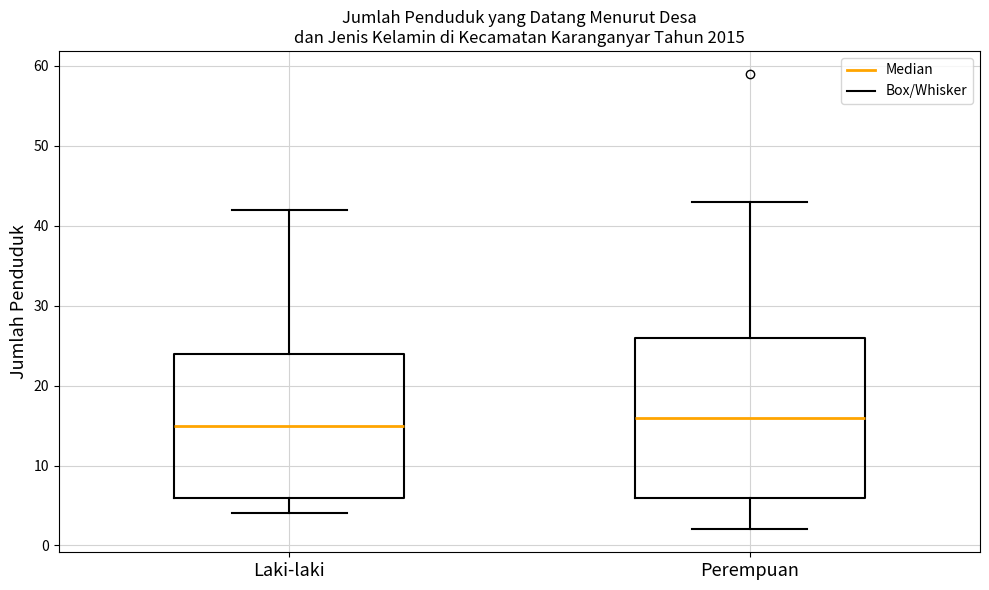

Reading left to right, transcribe this box plot: for each box, give where its median line is, the range the box spans, and where its two whiskers end, as read against the y-axis. The values are not printed on the chart, so give them approximately, as read against the axis.

Laki-laki: median 15, box 6 to 24, whiskers 4 to 42
Perempuan: median 16, box 6 to 26, whiskers 2 to 43